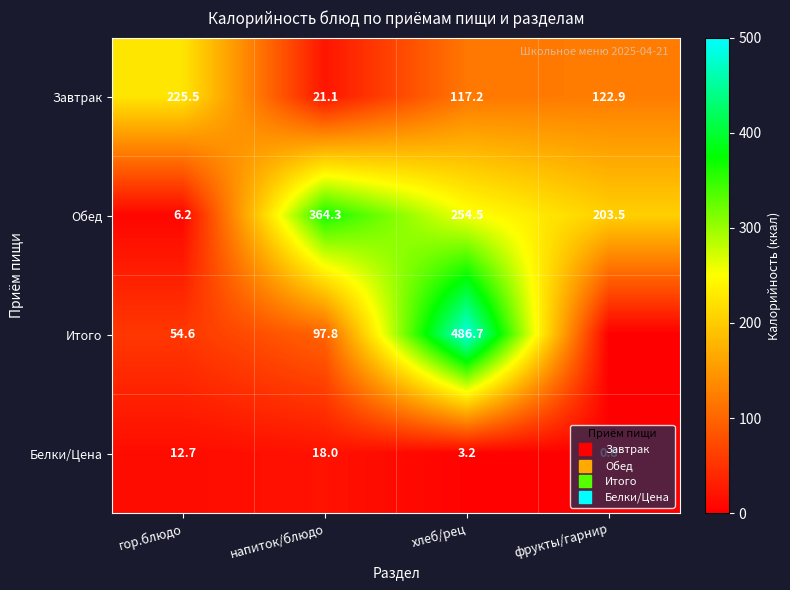

What is the sum of the Обед values at гор.блюдо and фрукты/гарнир?

209.7